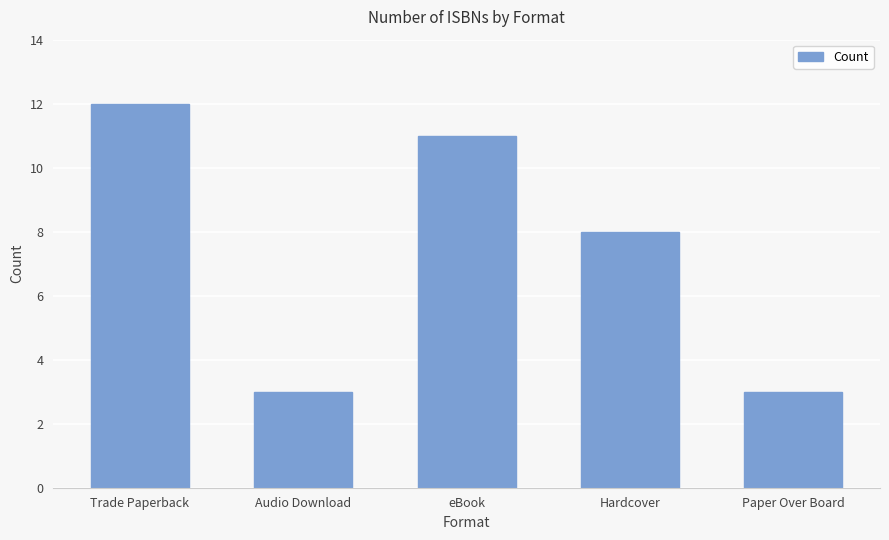

What is the label of the 1st bar from the left?

Trade Paperback